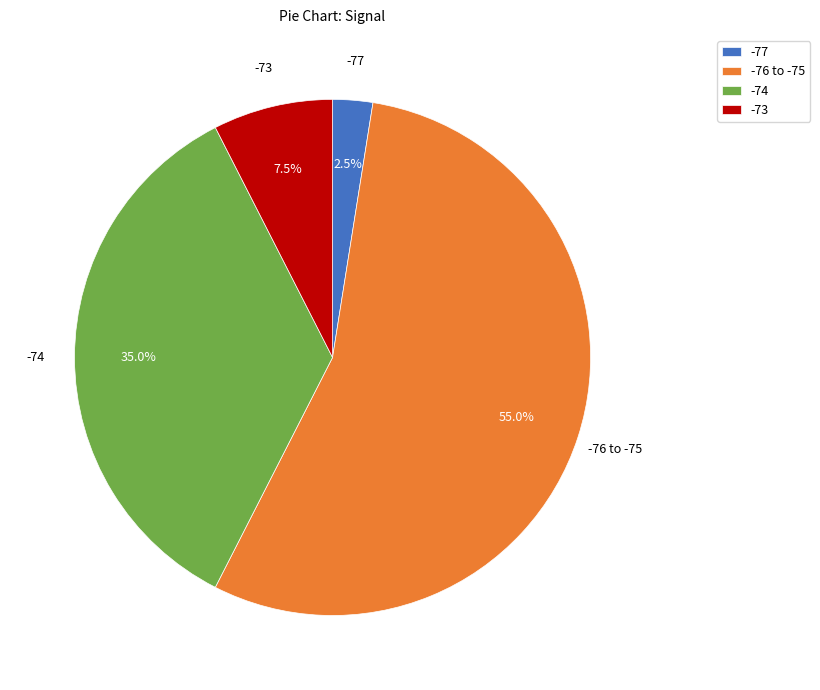

Which has a higher value, -73 or -77?

-73